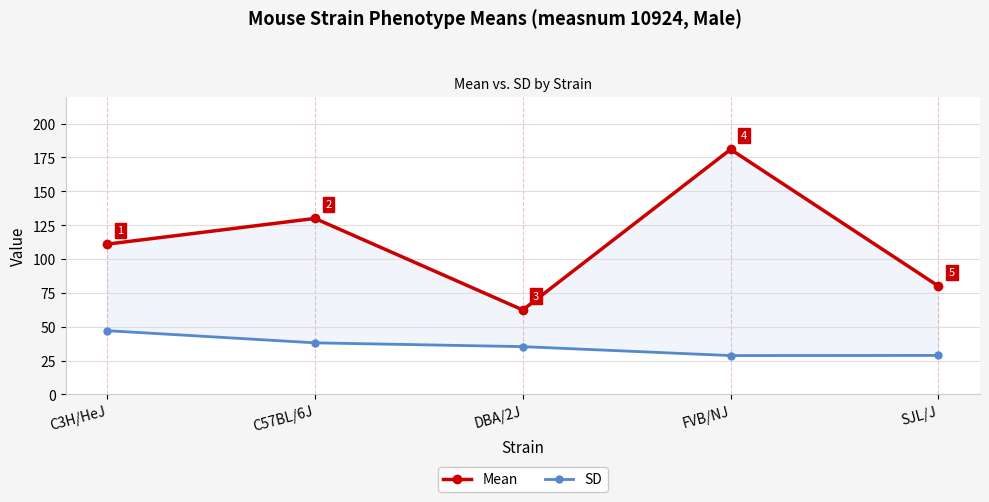

Where does the SD series first go above 35?

C3H/HeJ